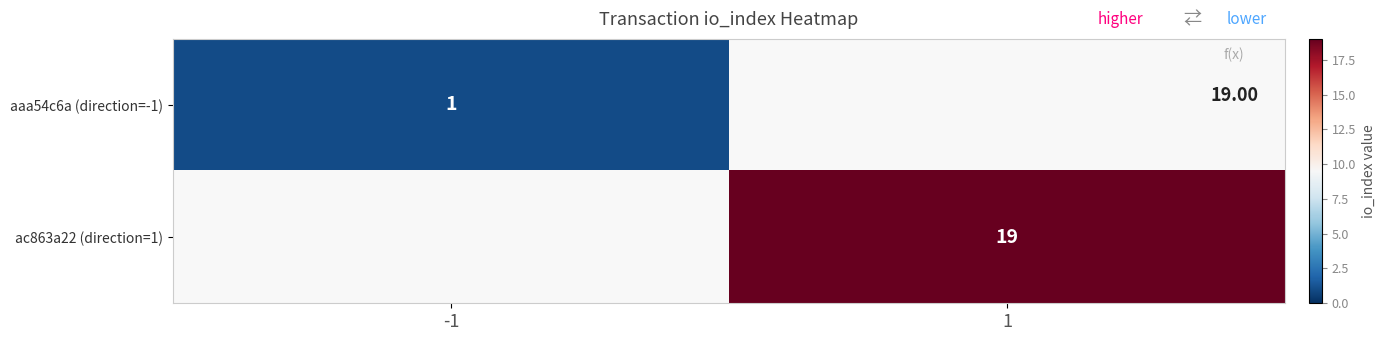

The aaa54c6a (direction=-1) series shows 1.8 at -1. True or false?

False